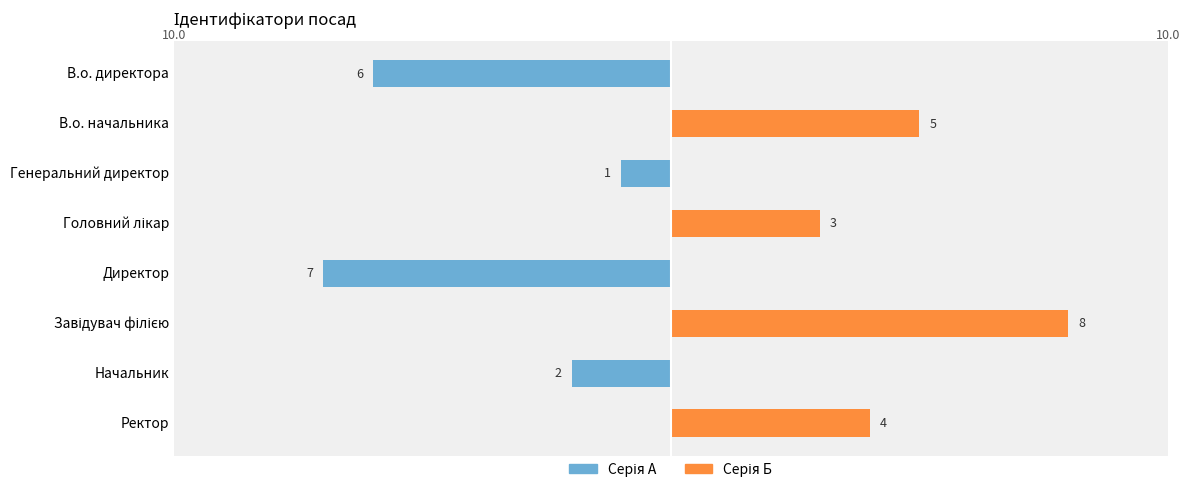

What is the label of the 2nd bar from the right?

5.0